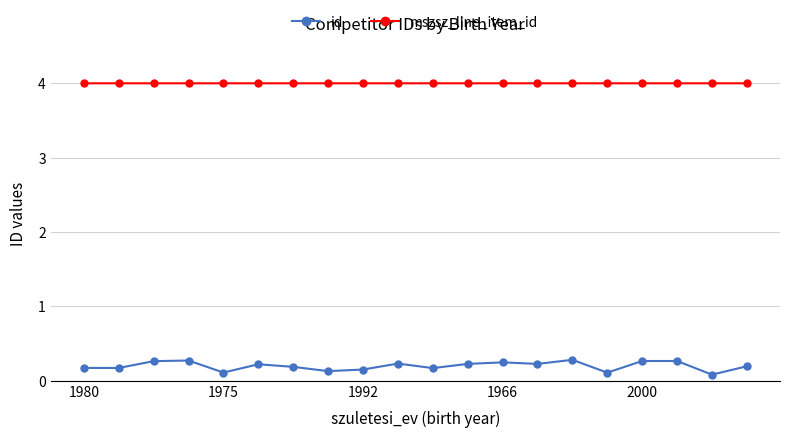

At how many categories does at least one series exceed 3?

20